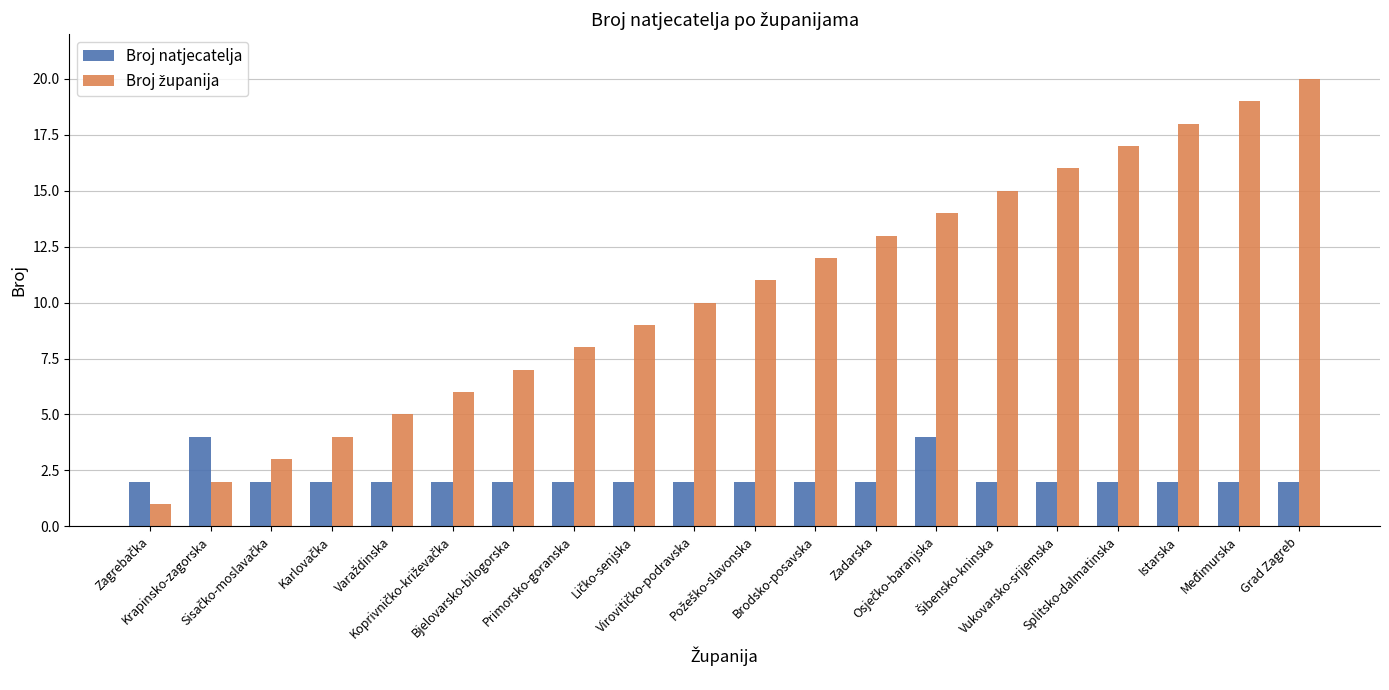

What is the maximum value for Broj natjecatelja?

4